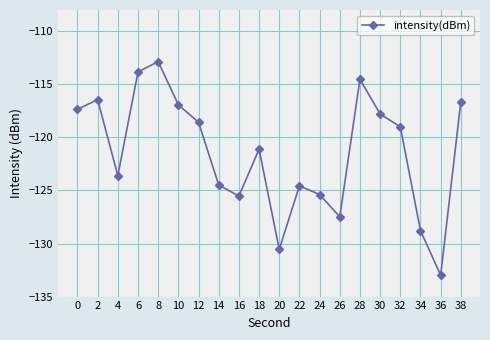

How many values are below -119?

11